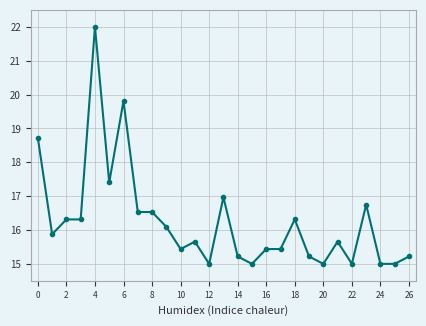

What is the smallest value displayed?

15.0